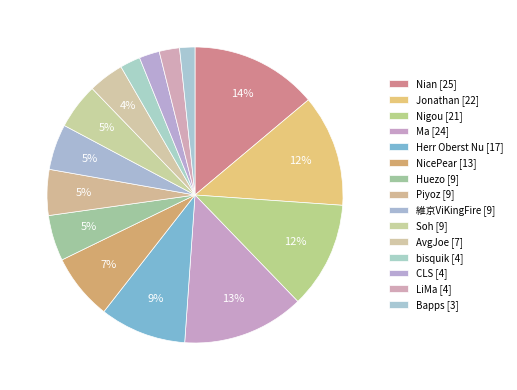

Does any single category account for the majority?

No